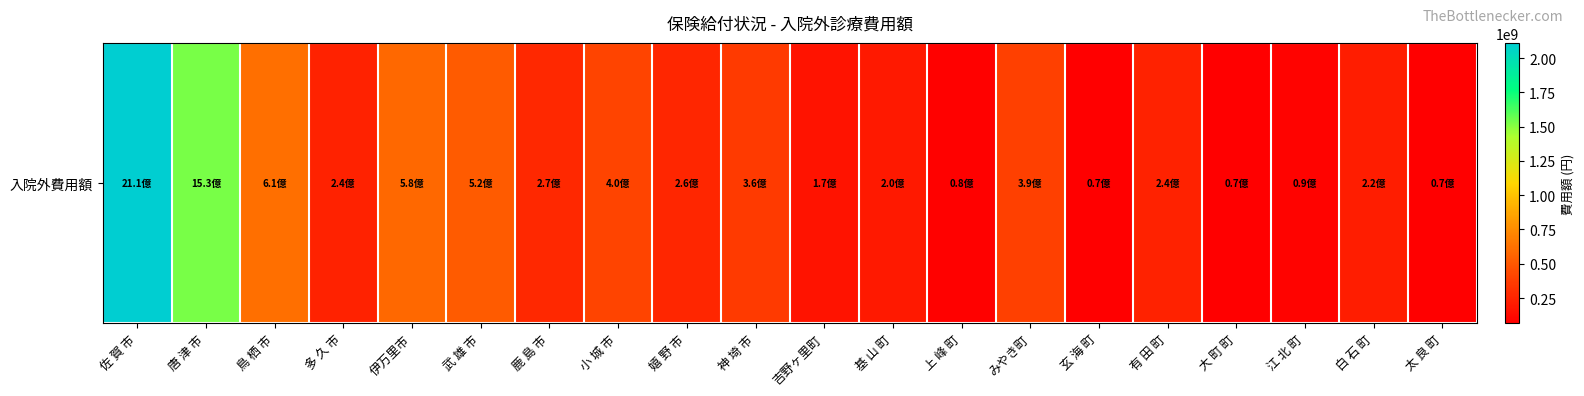

What is the minimum value shown in the chart?

68784490